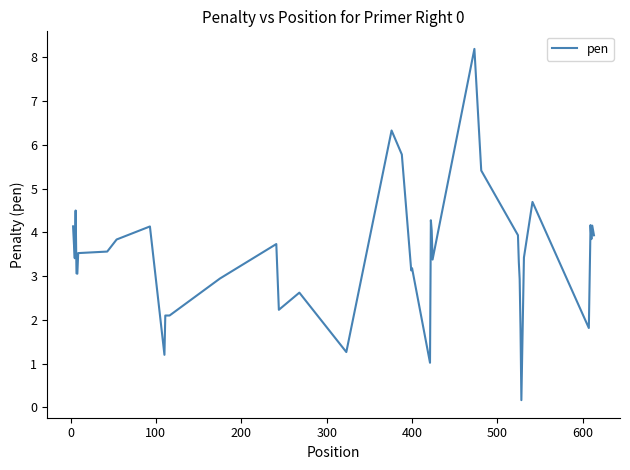

What is the greatest value displayed?

8.2